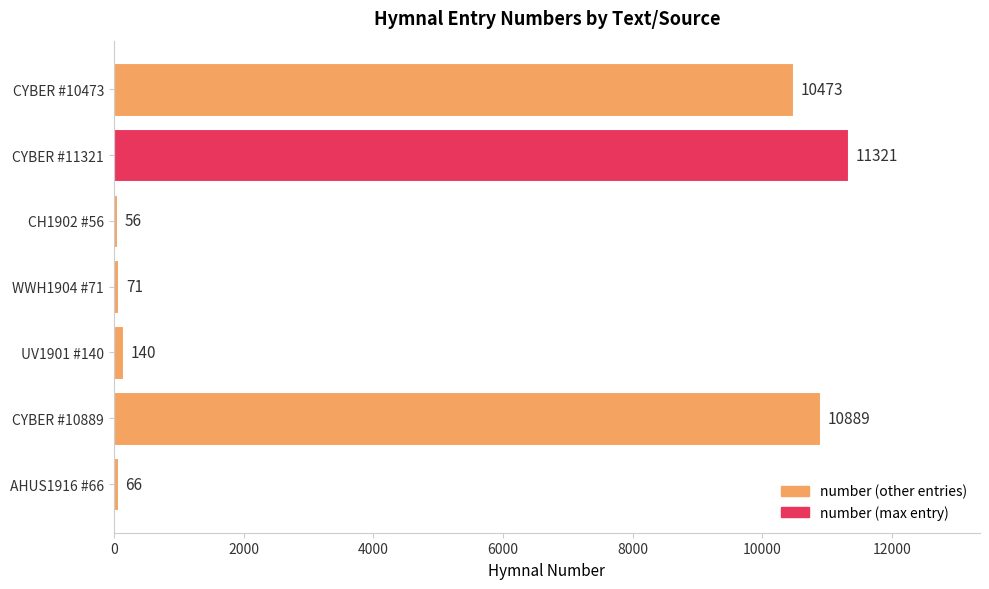

Which category has the highest value across all series?

CYBER #11321